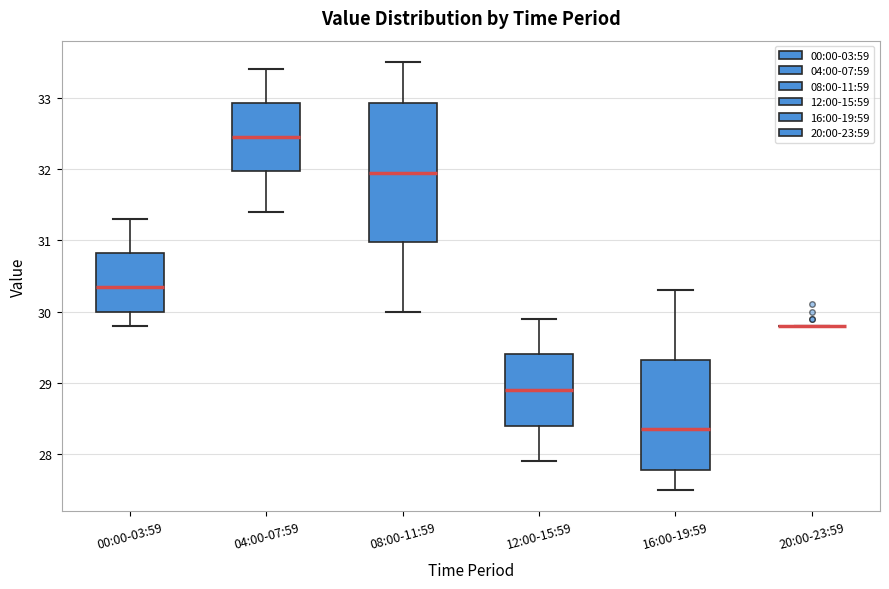

Reading left to right, transcribe this box plot: for each box, give where its median line is, the range the box spans, and where its two whiskers end, as read against the y-axis. The values are not printed on the chart, so give them approximately, as read against the axis.

00:00-03:59: median 30.4, box 30.0 to 30.8, whiskers 29.8 to 31.3
04:00-07:59: median 32.5, box 32.0 to 32.9, whiskers 31.4 to 33.4
08:00-11:59: median 32.0, box 31.0 to 32.9, whiskers 30.0 to 33.5
12:00-15:59: median 28.9, box 28.4 to 29.4, whiskers 27.9 to 29.9
16:00-19:59: median 28.4, box 27.8 to 29.3, whiskers 27.5 to 30.3
20:00-23:59: box collapsed to a line at 29.8, whiskers 29.8 to 29.8